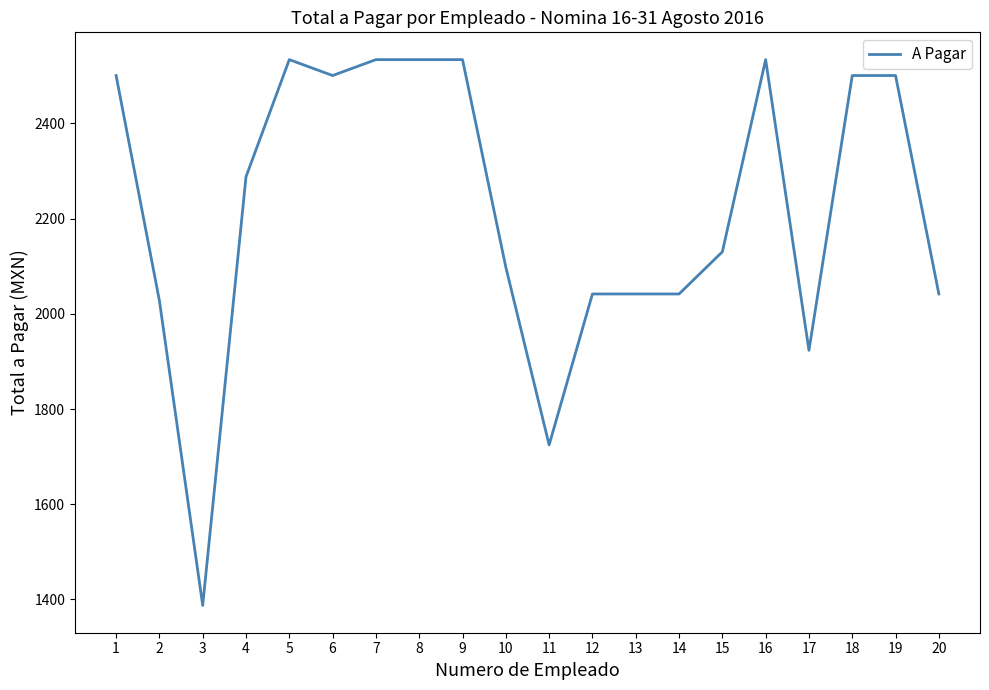

Is it true that the value at 19 is 2500.3?

True